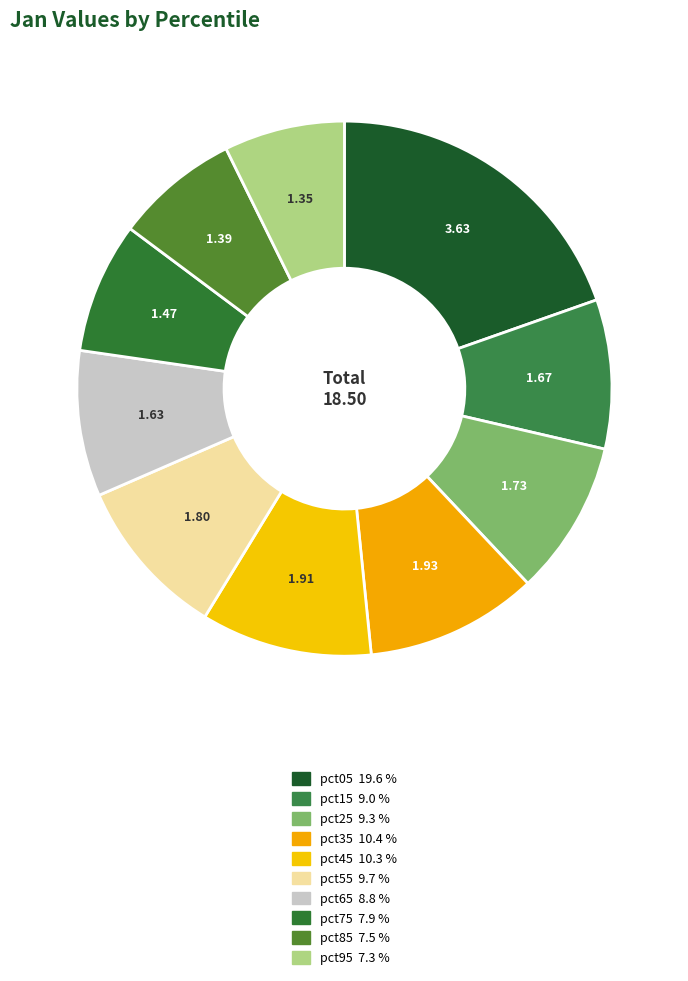

How many segments does this pie chart have?

10